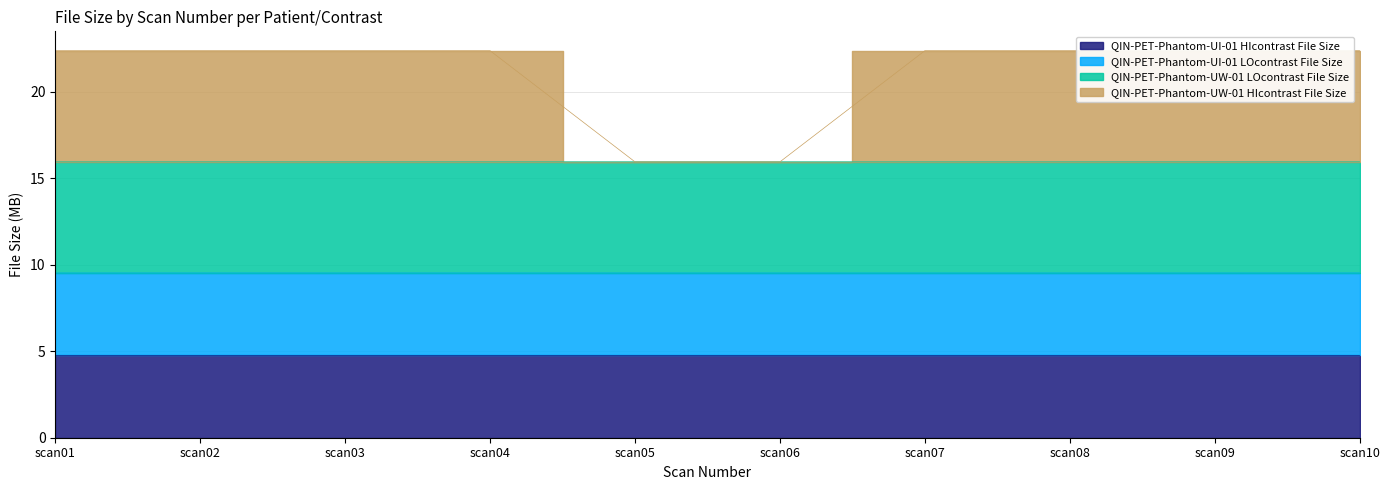

At which label is QIN-PET-Phantom-UW-01 HIcontrast File Size closest to 19?

scan06